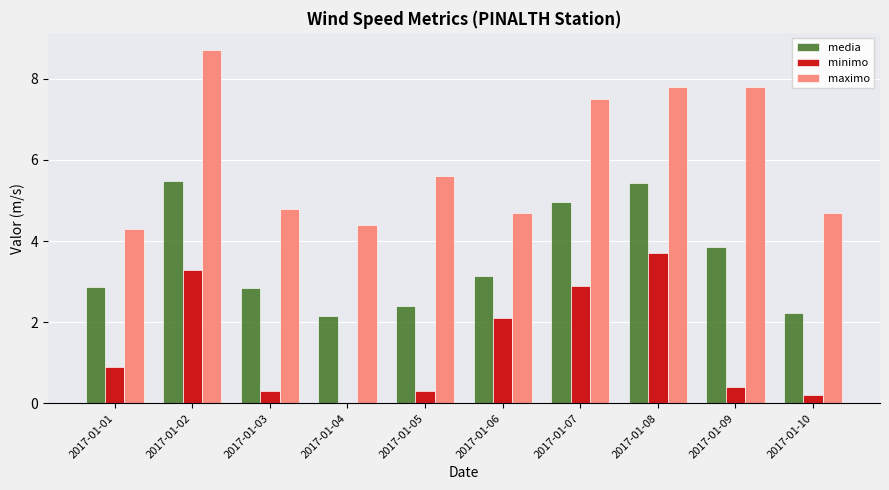

Between 2017-01-03 and 2017-01-05, which series saw the biggest shift?

maximo